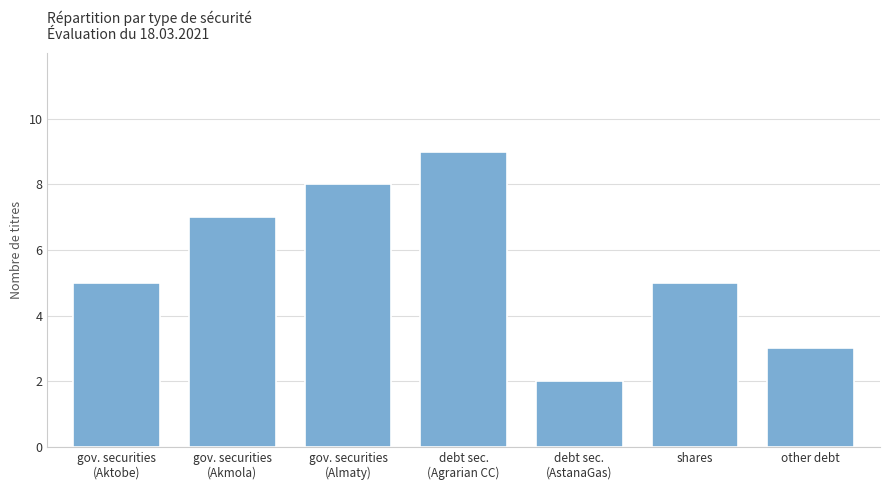

What is the greatest value displayed?

9